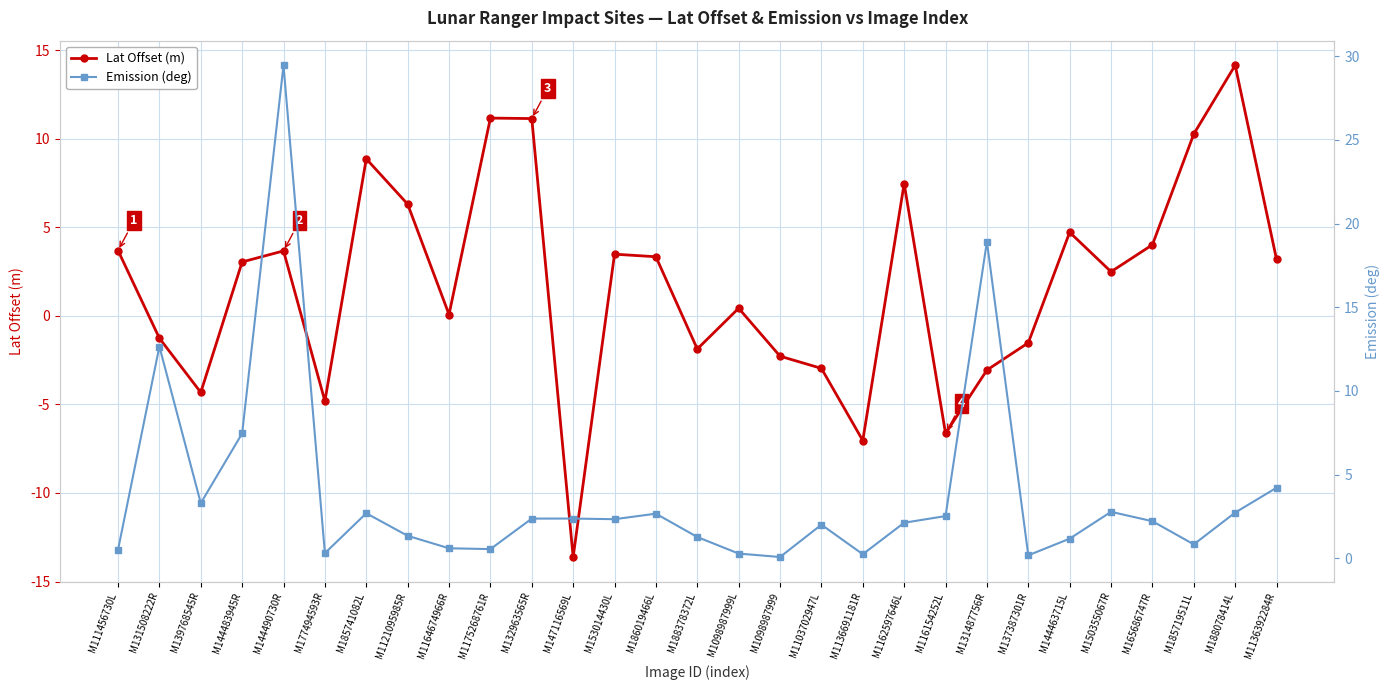

What is the lowest value of the Emission (deg) series?

0.1